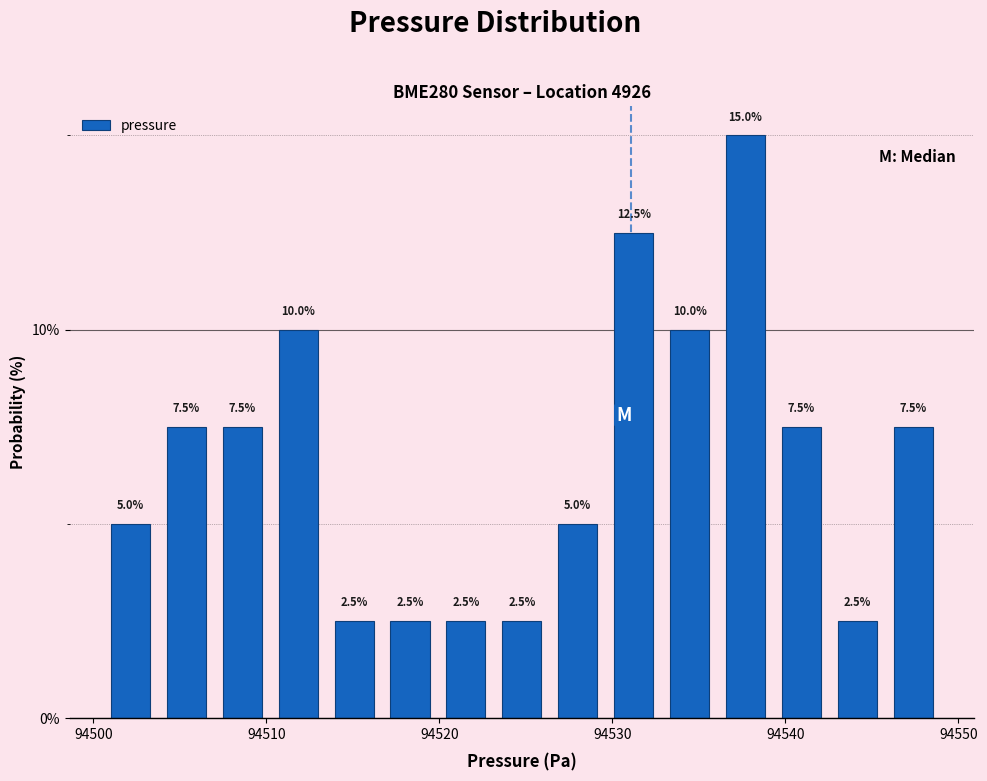

Around what value on the x-axis is the tallest bar? Give the approximate position of its centre, as read against the axis.

94538